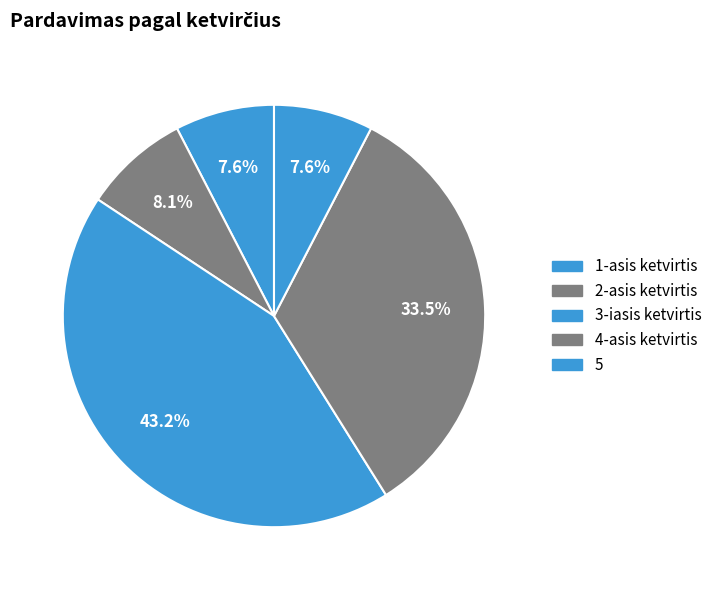

To the nearest percent, what percentage of the pie is 4-asis ketvirtis?

34%